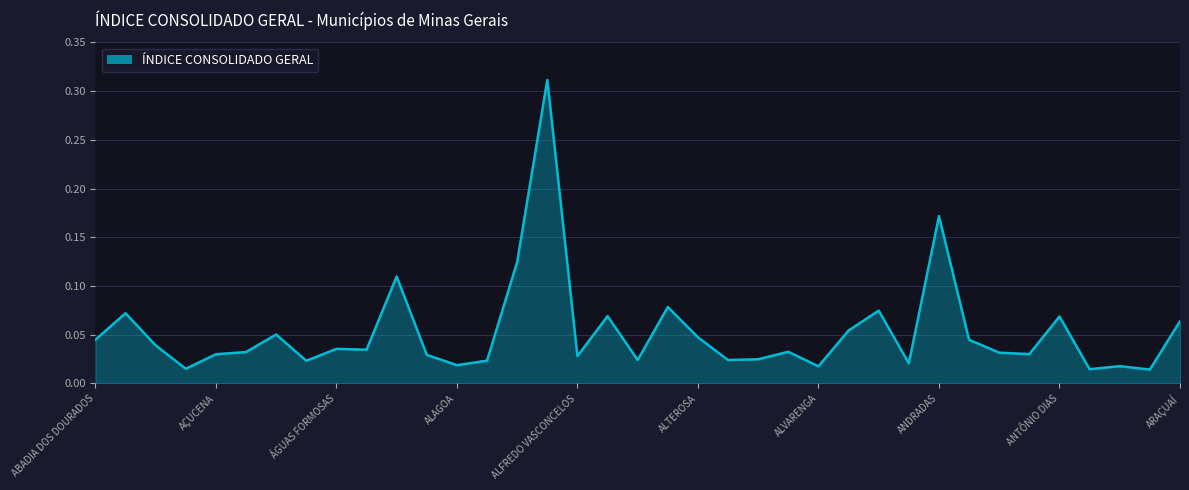

What is the average value?

0.1